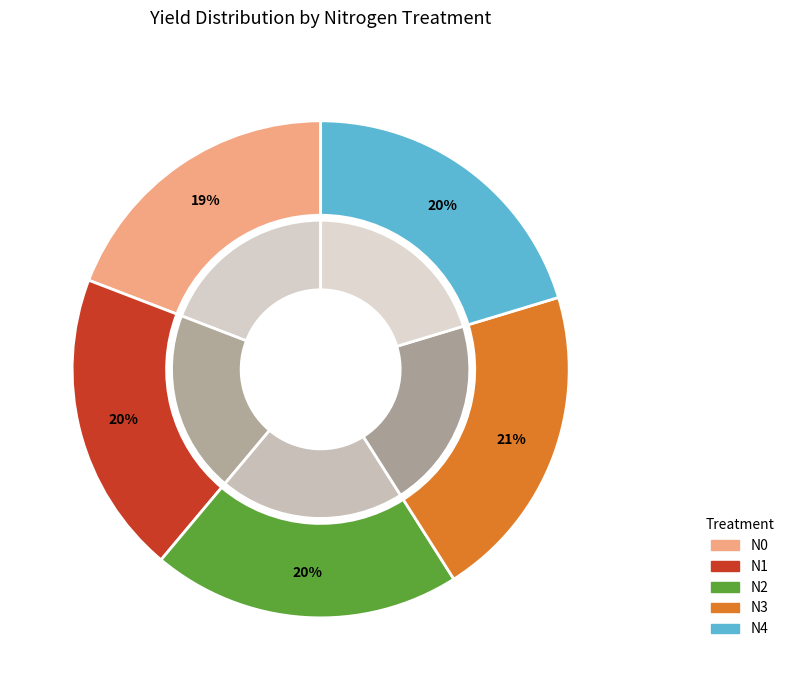

What percentage is the N2 slice, to the nearest percent?

20%